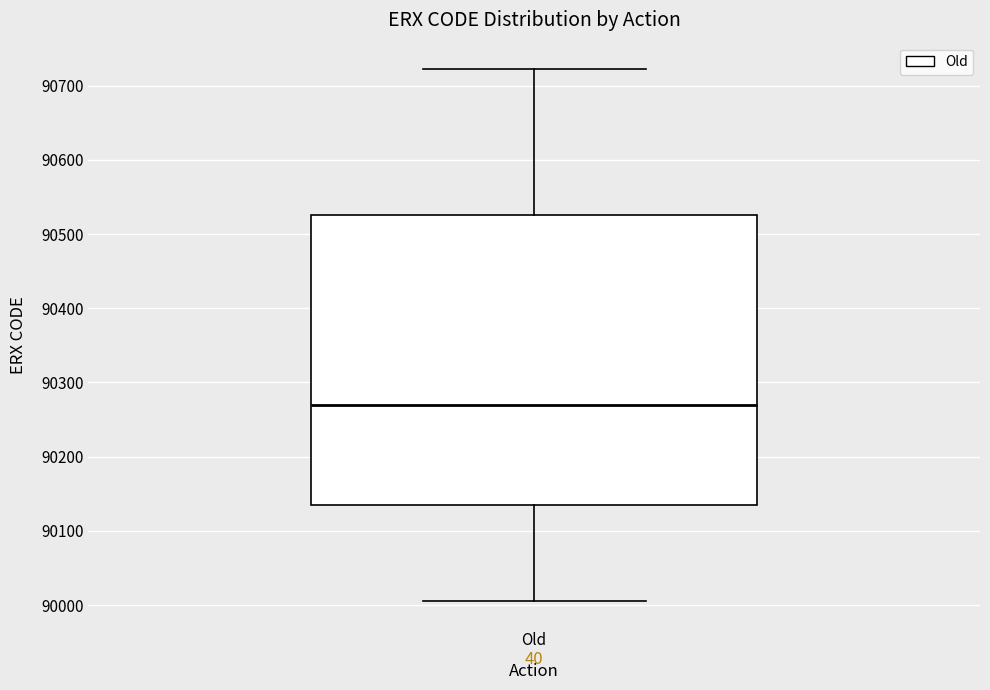

Where does the upper whisker of the box for Old end on the y-axis? The values are not printed on the chart, so give them approximately, as read against the axis.

90720